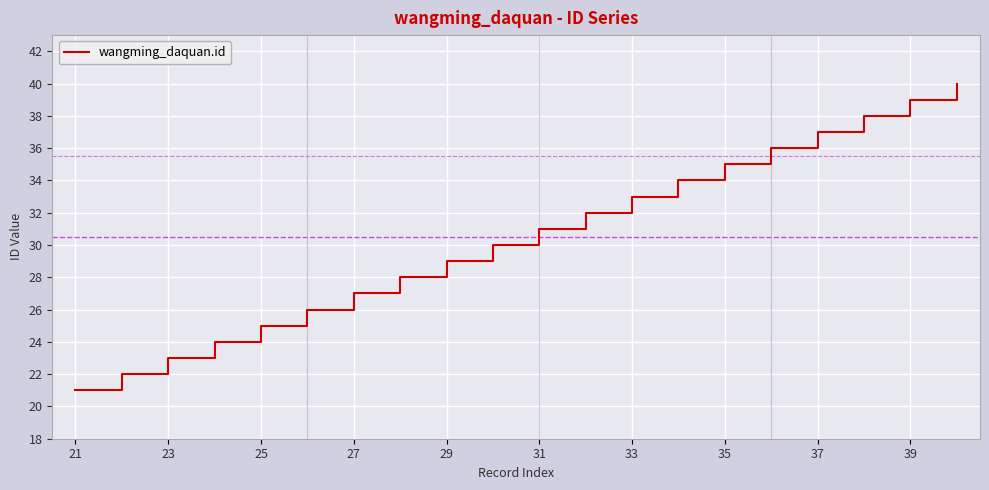

What is the difference between the maximum and minimum values?

19